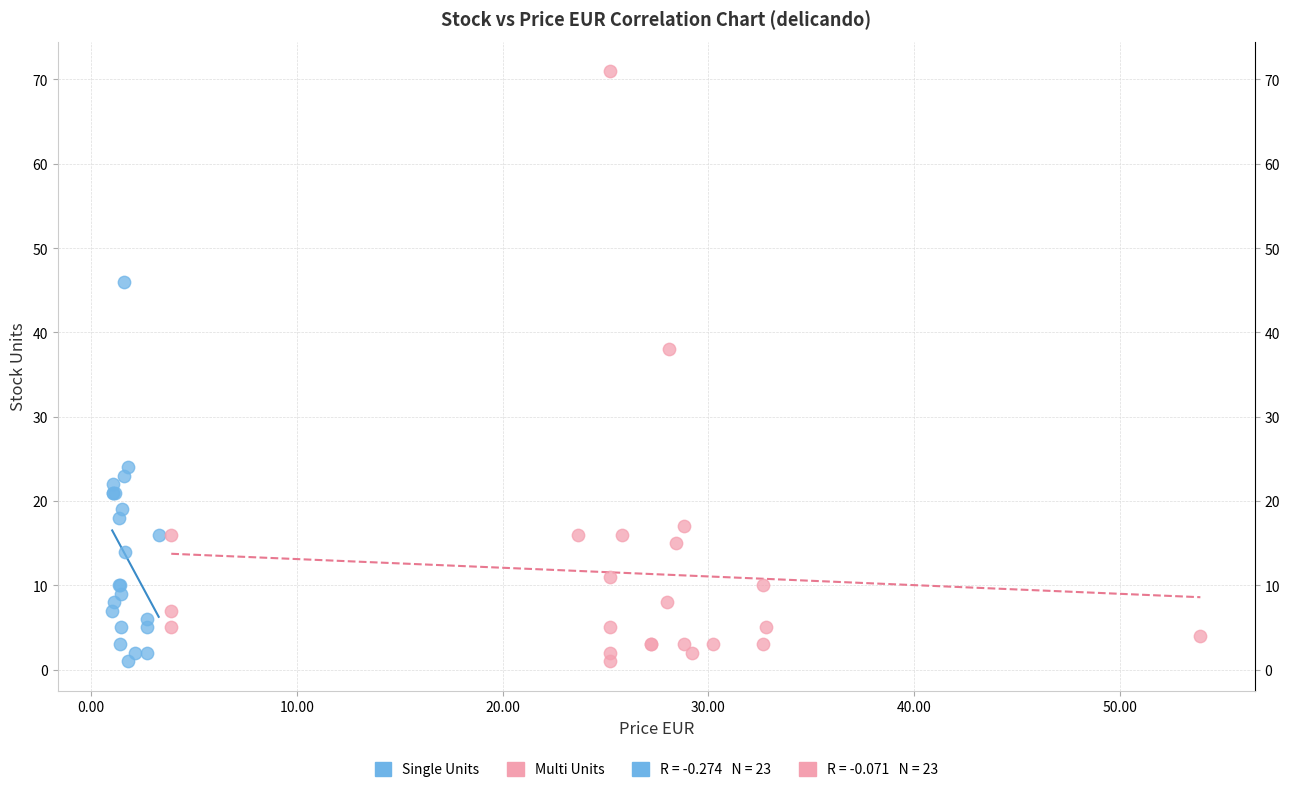

Which series contains the highest Y value?

Multi Units